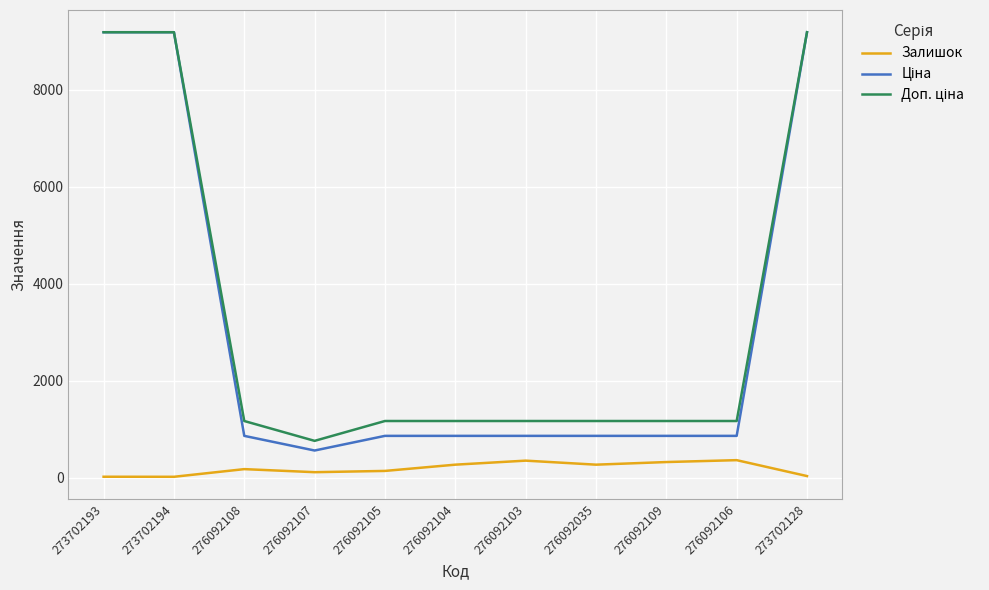

What is the maximum value shown in the chart?

9185.9